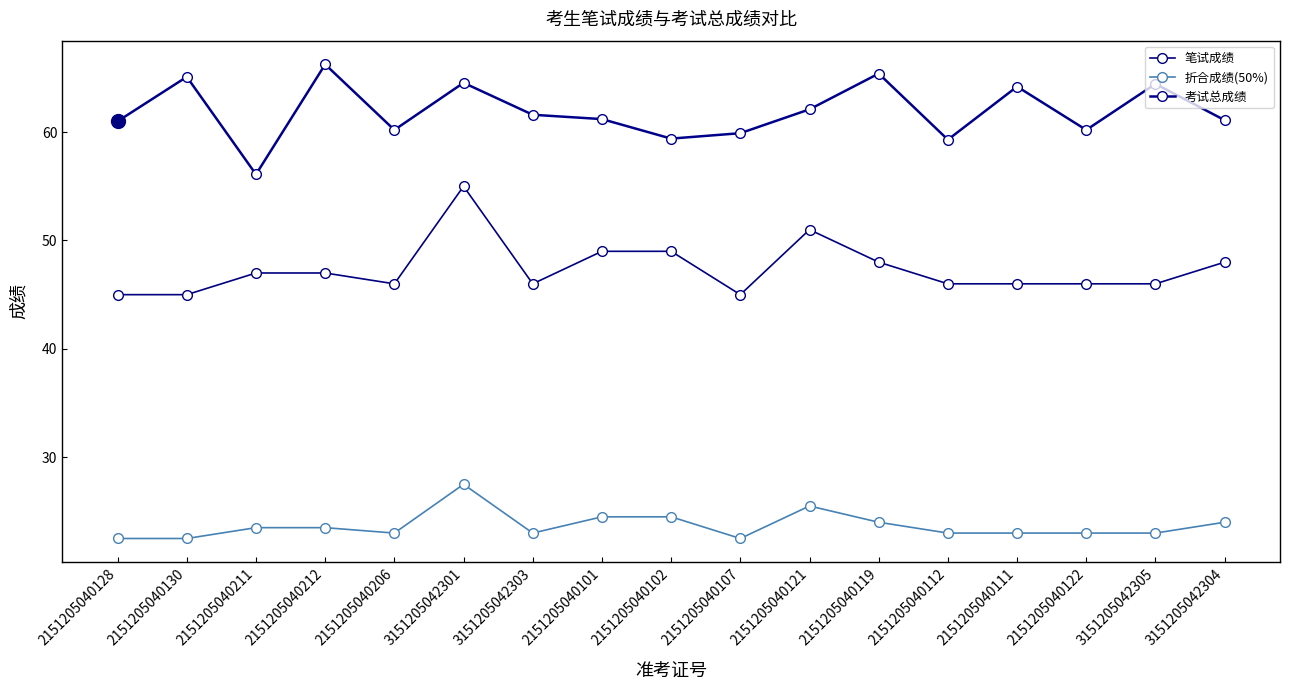

At which label is 折合成绩(50%) closest to 25?

2151205040101